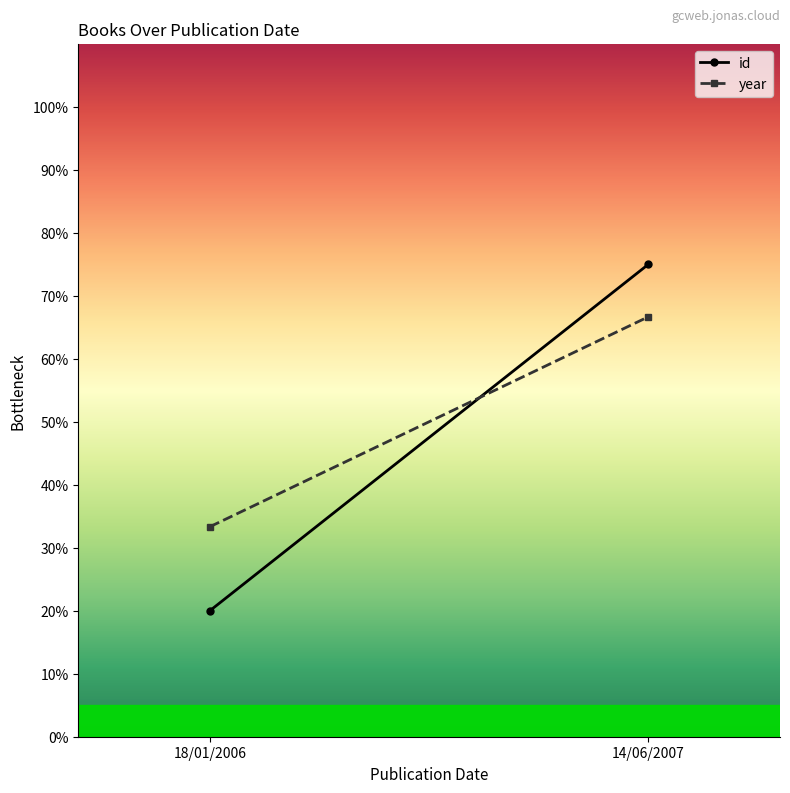

Is the value of year at 14/06/2007 greater than the value of id at 14/06/2007?

No